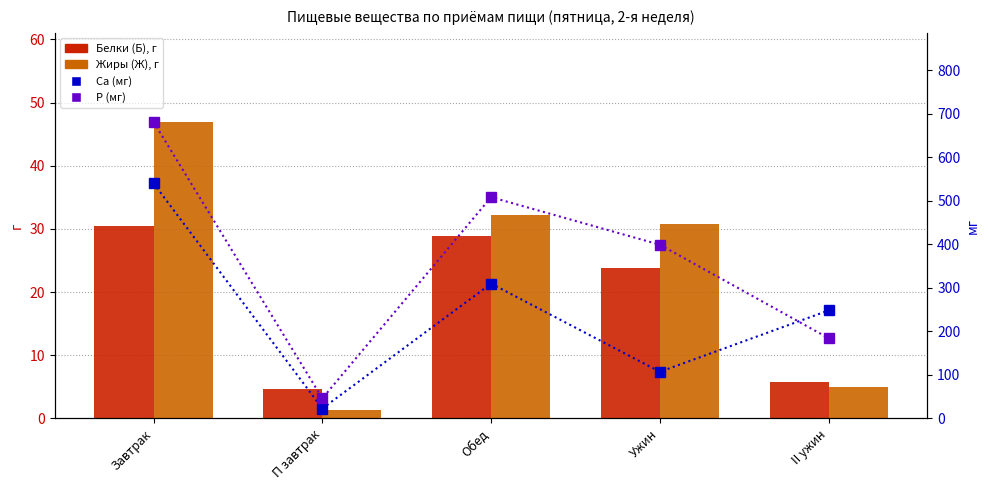

Is the value of Р (мг) at Ужин greater than the value of Са (мг) at Ужин?

Yes